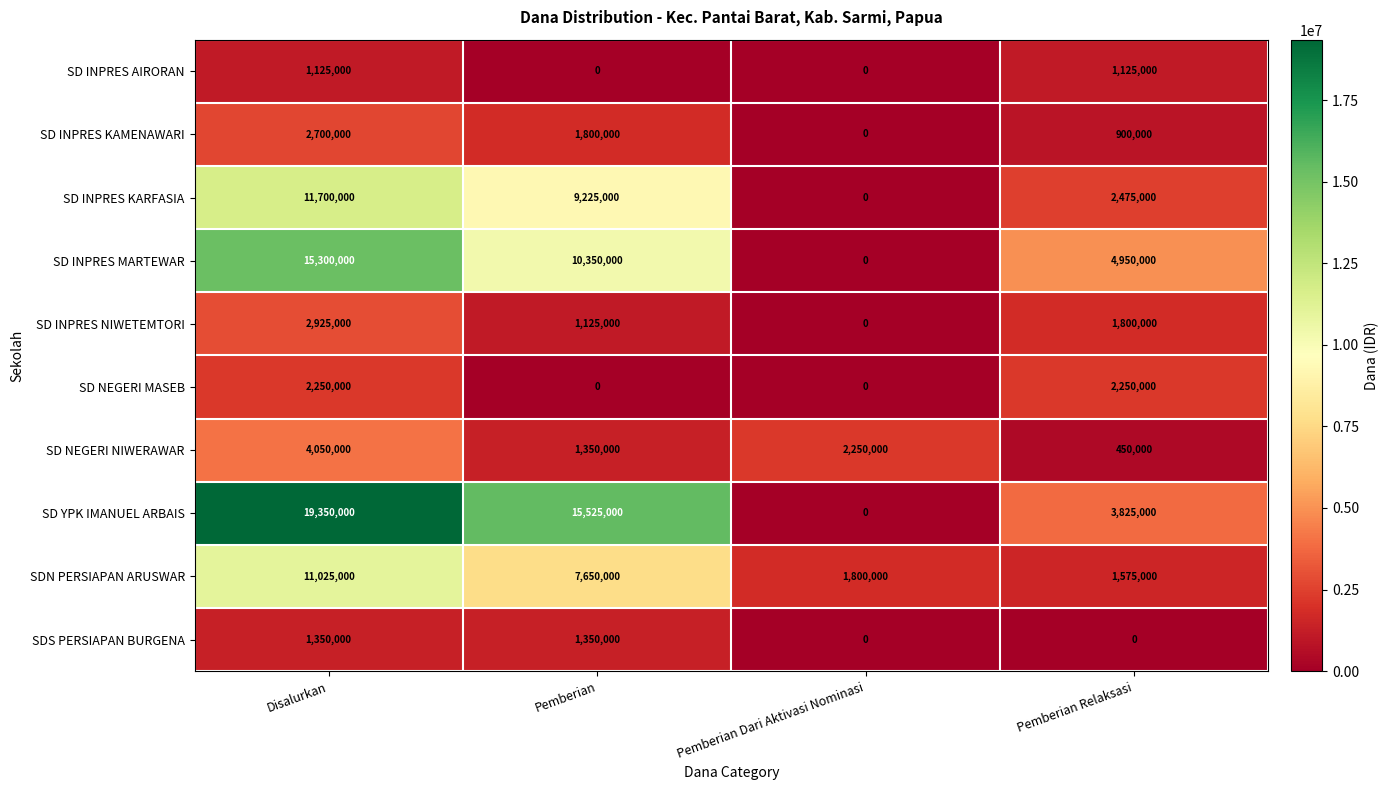

What is the sum of the SD NEGERI NIWERAWAR values at Pemberian and Pemberian Dari Aktivasi Nominasi?

3600000